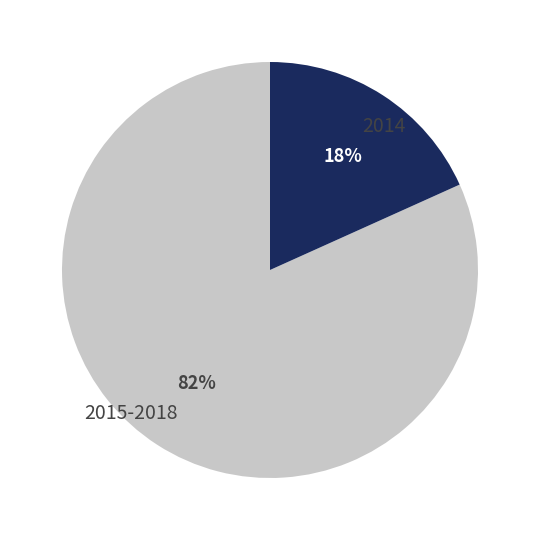

Combined, do 2015-2018 and 2014 account for over 50%?

Yes